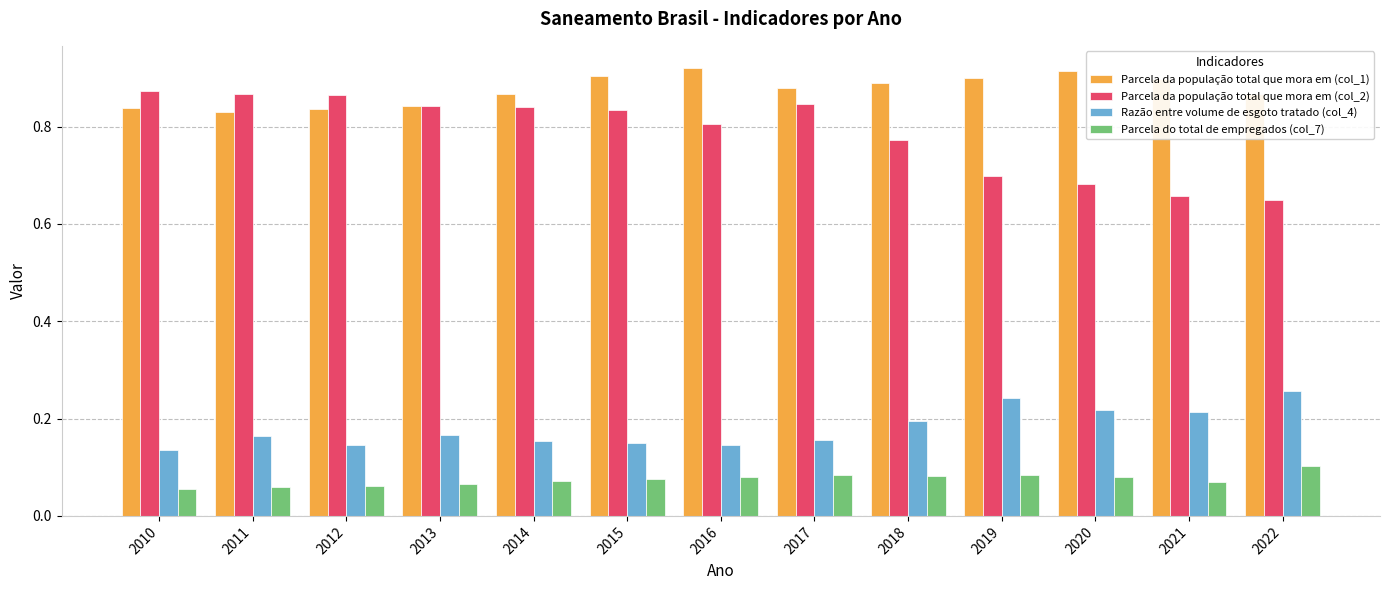

True or false: Parcela da população total que mora em (col_2) has a value of 1.0 at 2020.

False